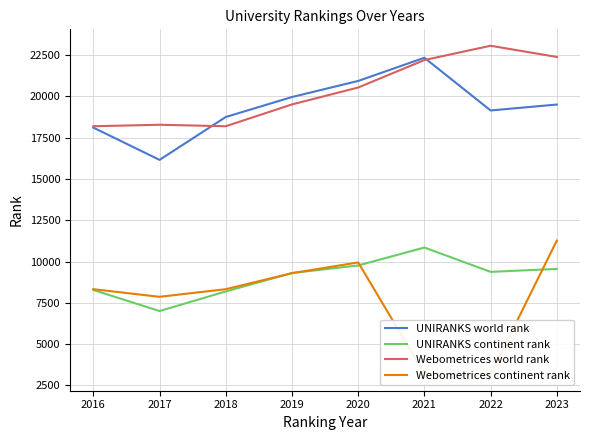

Reading left to right, extract all data points from this chart.

UNIRANKS world rank: 2016=18113	2017=16156	2018=18754	2019=19964	2020=20939	2021=22343	2022=19150	2023=19509
UNIRANKS continent rank: 2016=8276	2017=6999	2018=8187	2019=9302	2020=9760	2021=10847	2022=9372	2023=9552
Webometrices world rank: 2016=18194	2017=18284	2018=18195	2019=19516	2020=20541	2021=22205	2022=23070	2023=22392
Webometrices continent rank: 2016=8323	2017=7861	2018=8323	2019=9292	2020=9945	2021=3211	2022=3167	2023=11270